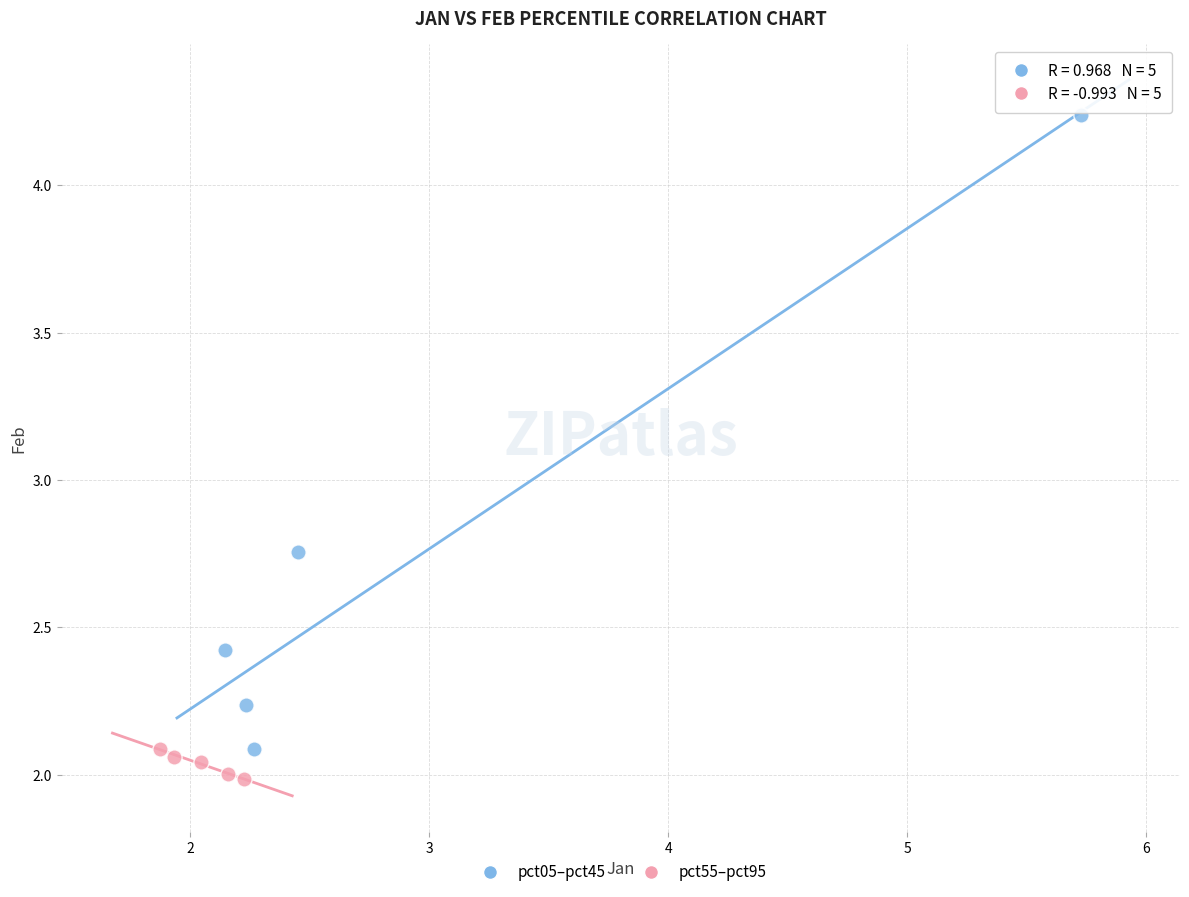

Which series reaches the maximum Y coordinate?

pct05–pct45